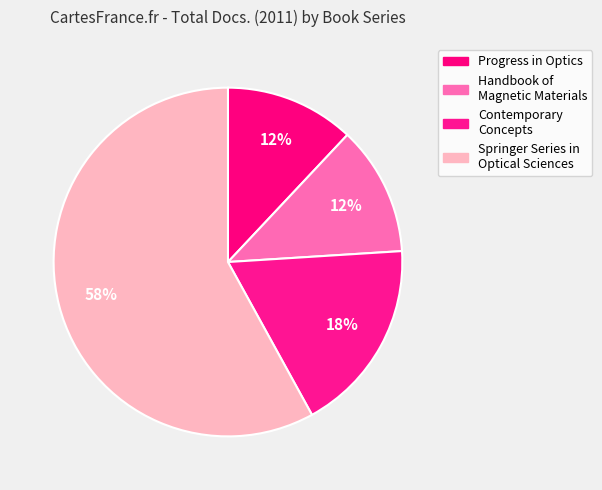

Count the number of slices in the pie.

4